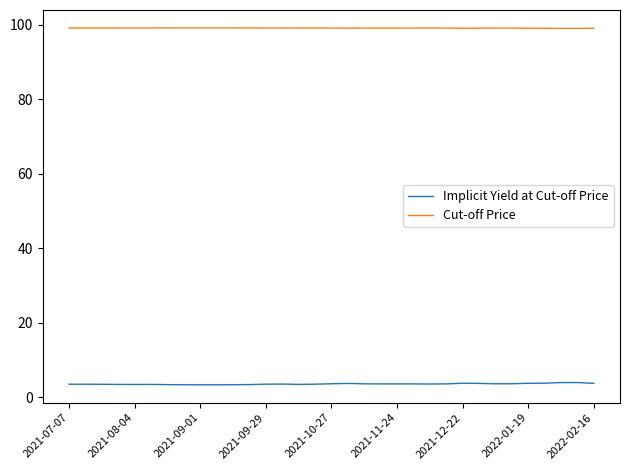

List the series in order of their peak value, highest first.

Cut-off Price, Implicit Yield at Cut-off Price